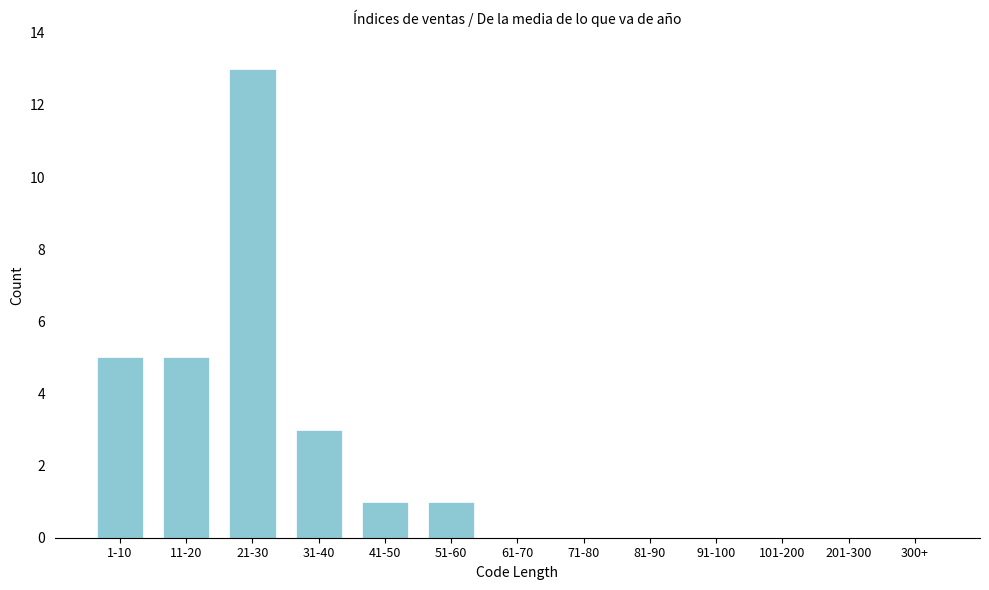

Reading left to right, list all the values displayed in this chart.

1-10=5	11-20=5	21-30=13	31-40=3	41-50=1	51-60=1	61-70=0	71-80=0	81-90=0	91-100=0	101-200=0	201-300=0	300+=0